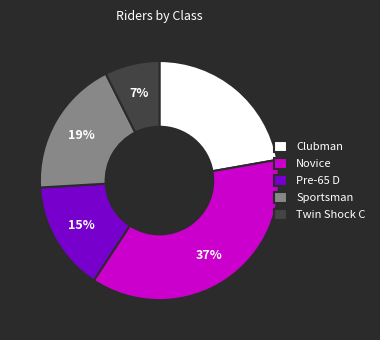

Which category has the biggest portion of the pie?

Novice